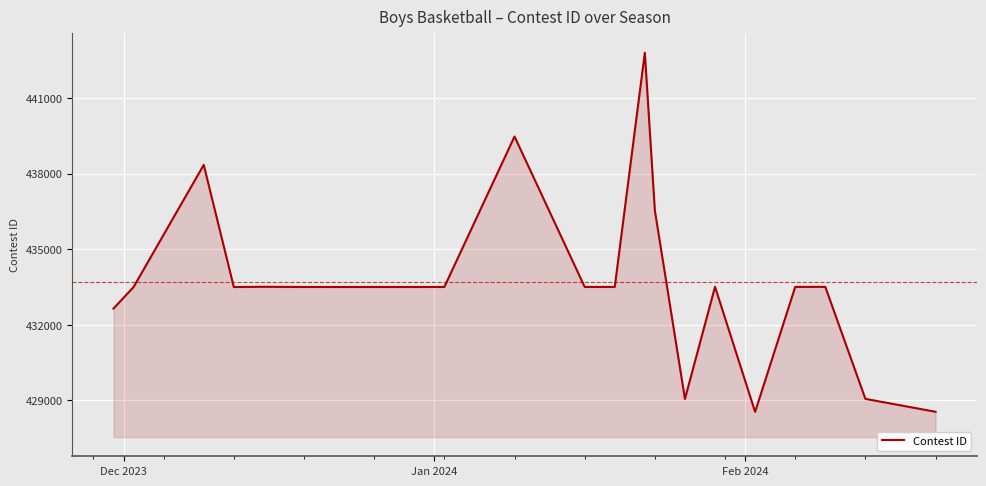

What is the minimum value shown in the chart?

428544